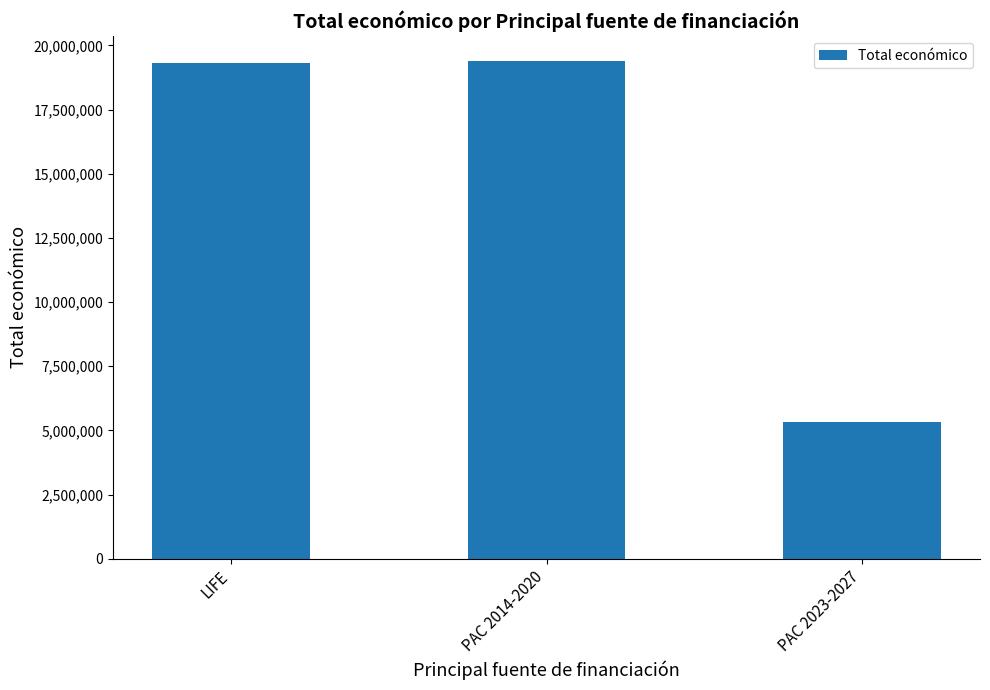

What is the sum of all values?

44049000.4